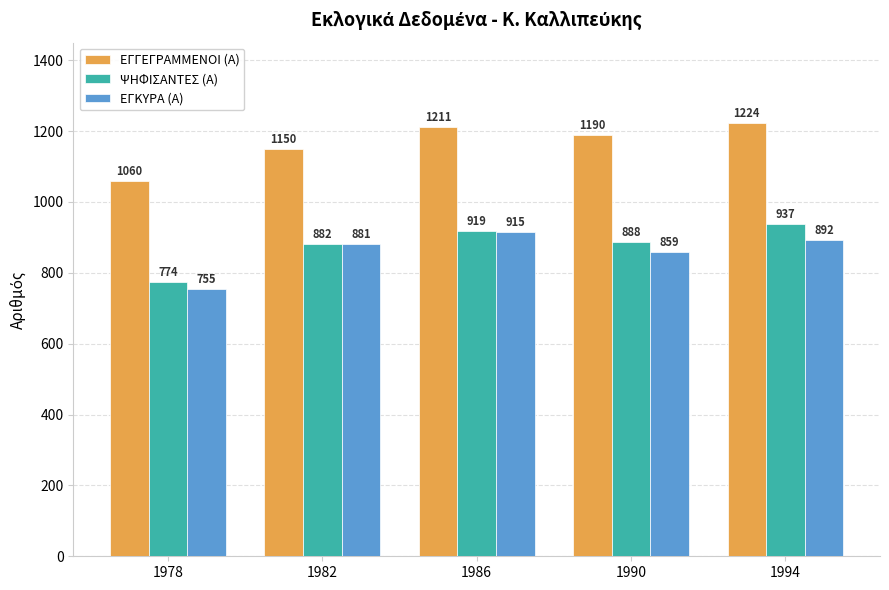

Which series has the largest total across all categories?

ΕΓΓΕΓΡΑΜΜΕΝΟΙ (Α)